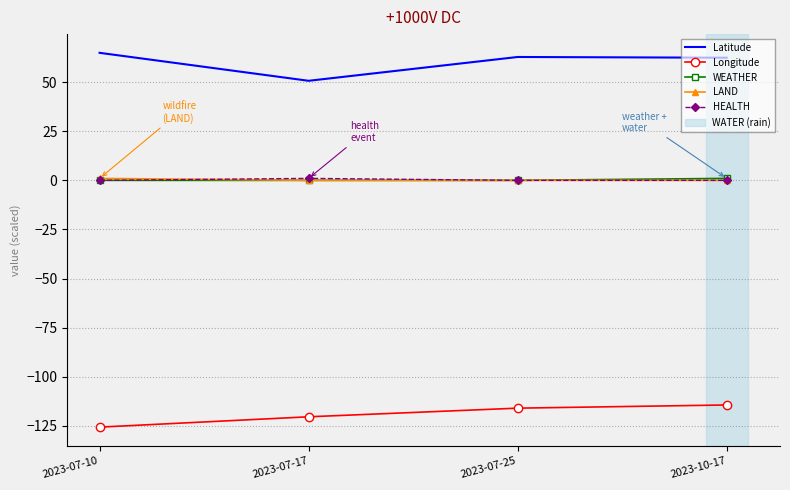

At which label does Latitude reach its peak?

2023-07-10